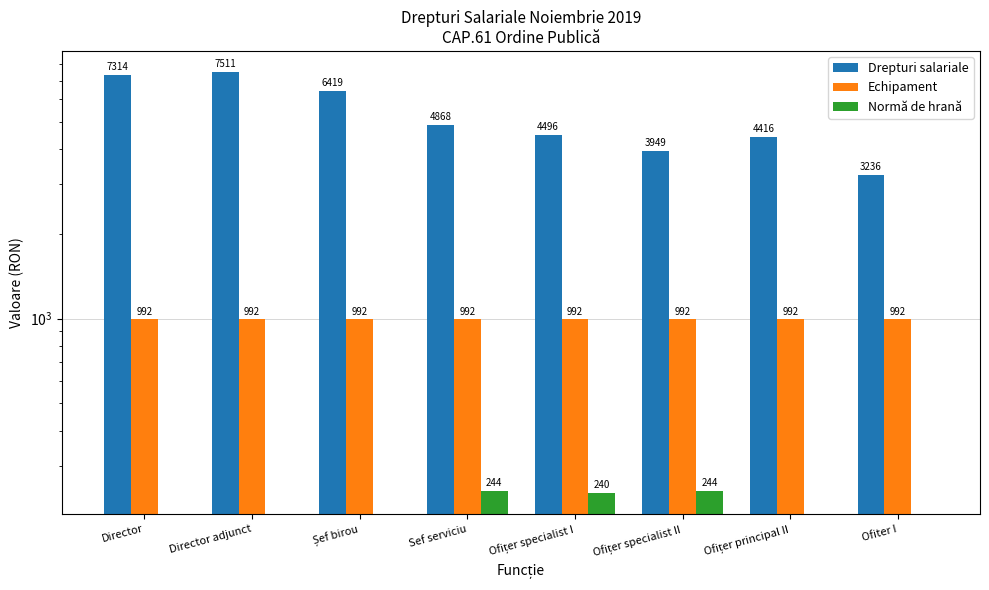

How many data points in Normă de hrană are above 0?

3